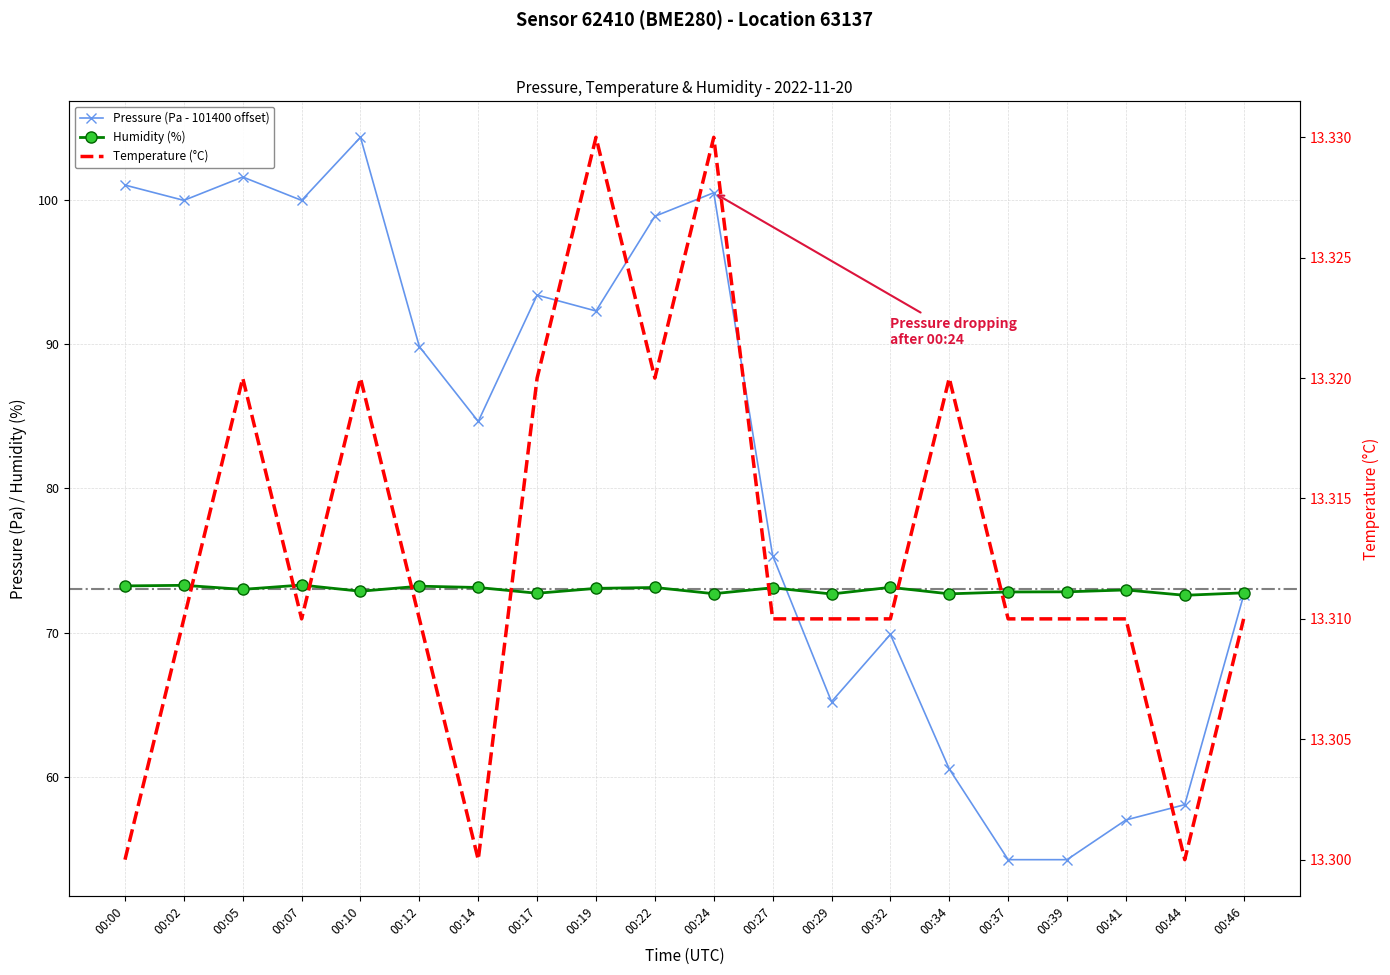

What are all the series names shown in the legend?

Pressure (Pa - 101400 offset), Humidity (%), Temperature (°C)